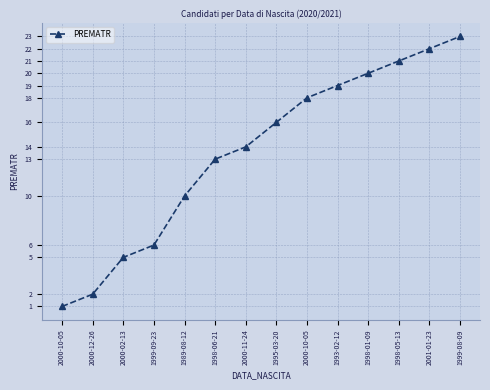

Is this an area chart (filled region under the line)?

No